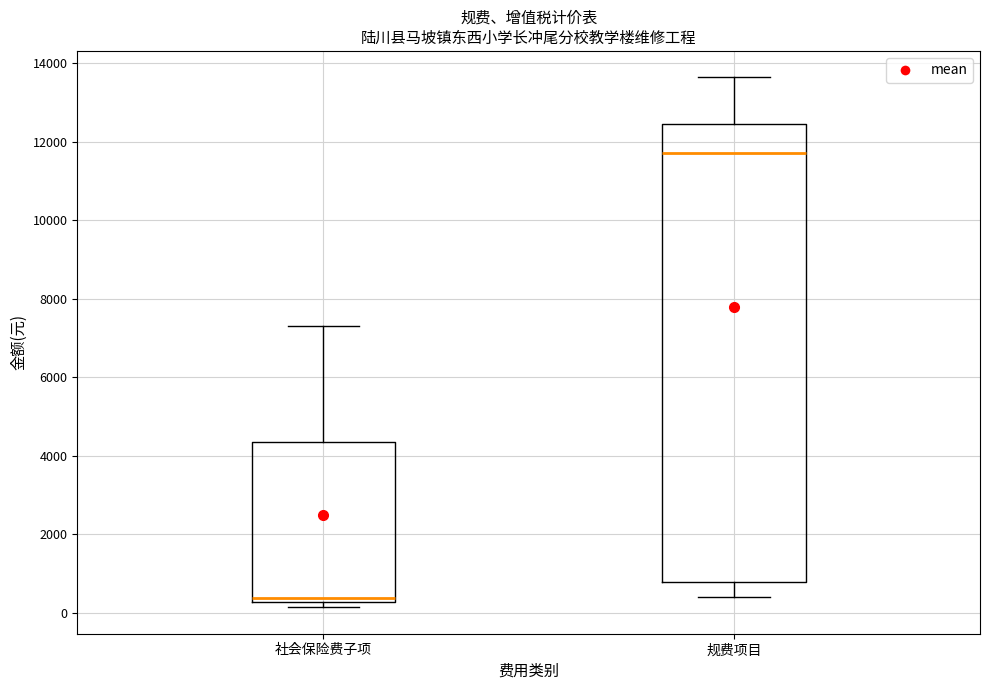

Where is the upper edge of the box for 规费项目 on the y-axis? The values are not printed on the chart, so give them approximately, as read against the axis.

12400